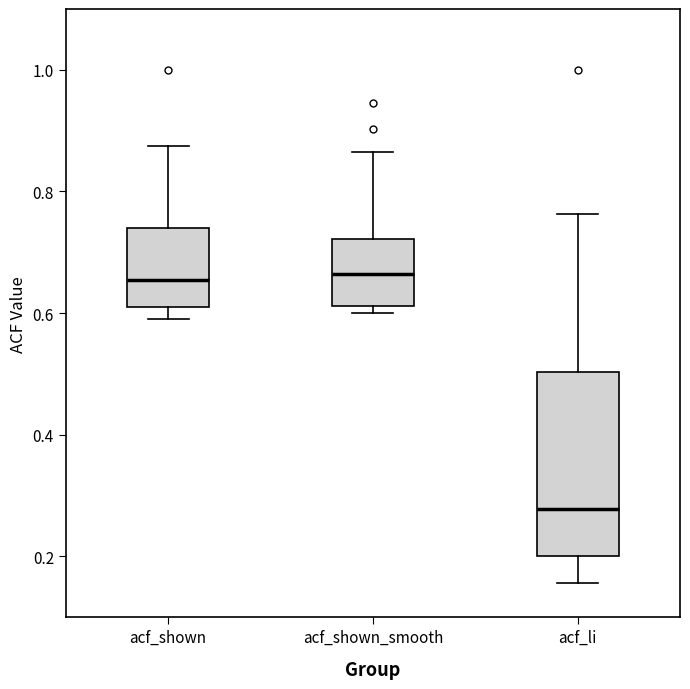

Comparing the boxes themselves (not the whiskers), which one is the tallest?

acf_li